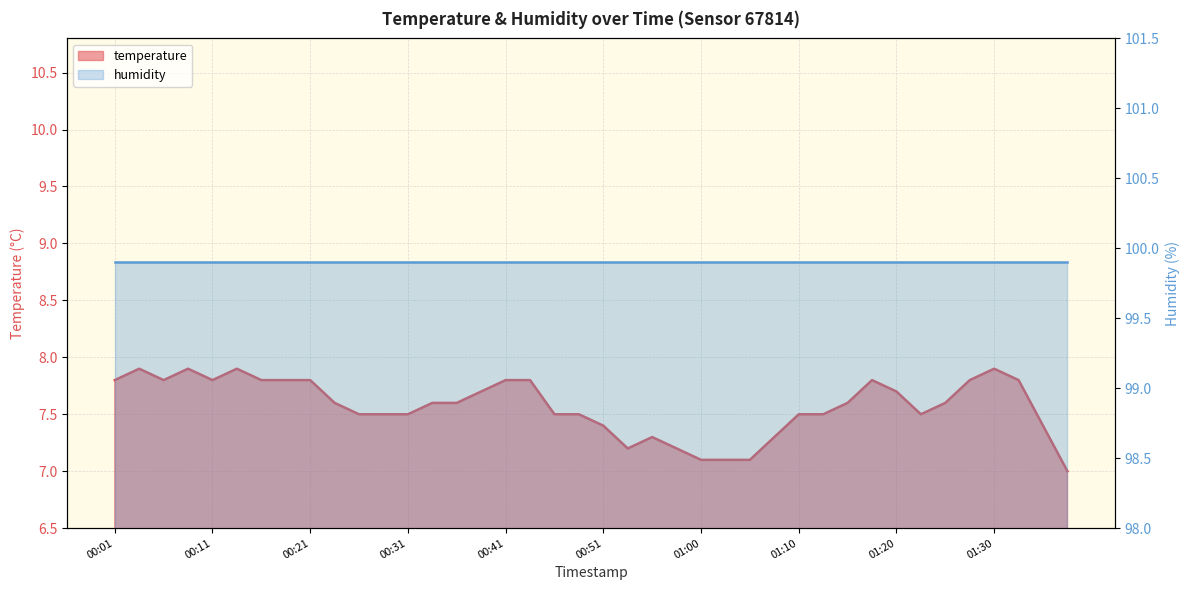

At which category does the chart reach its minimum across all series?

01:38